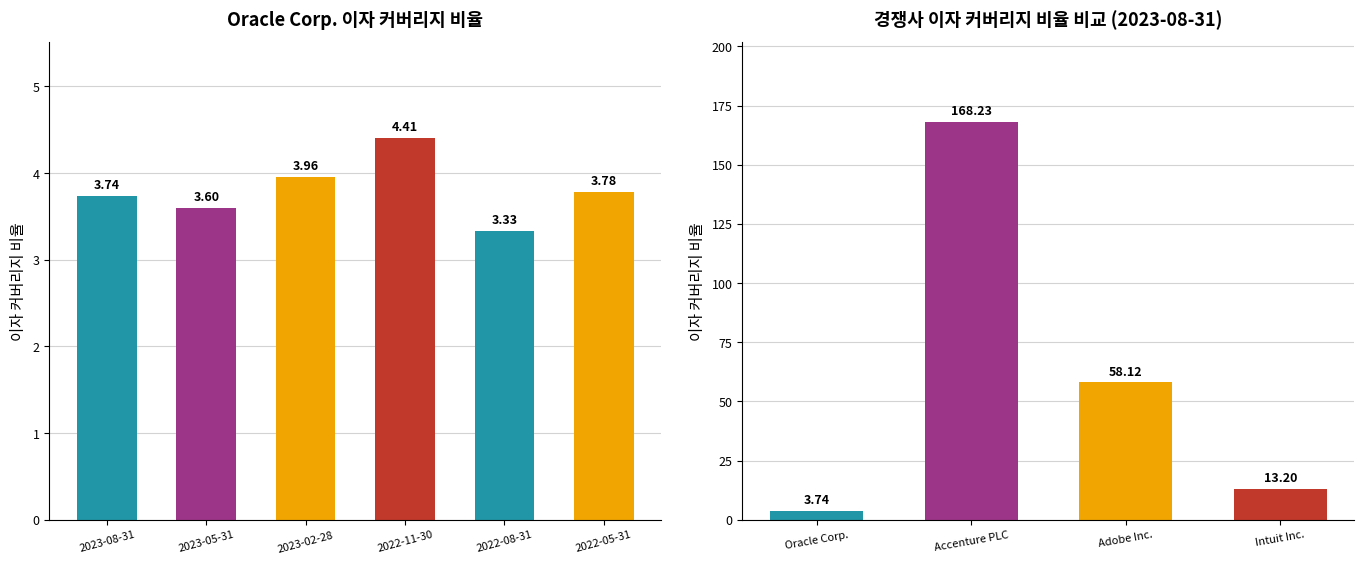

Which label corresponds to the smallest value in the chart?

2022-08-31